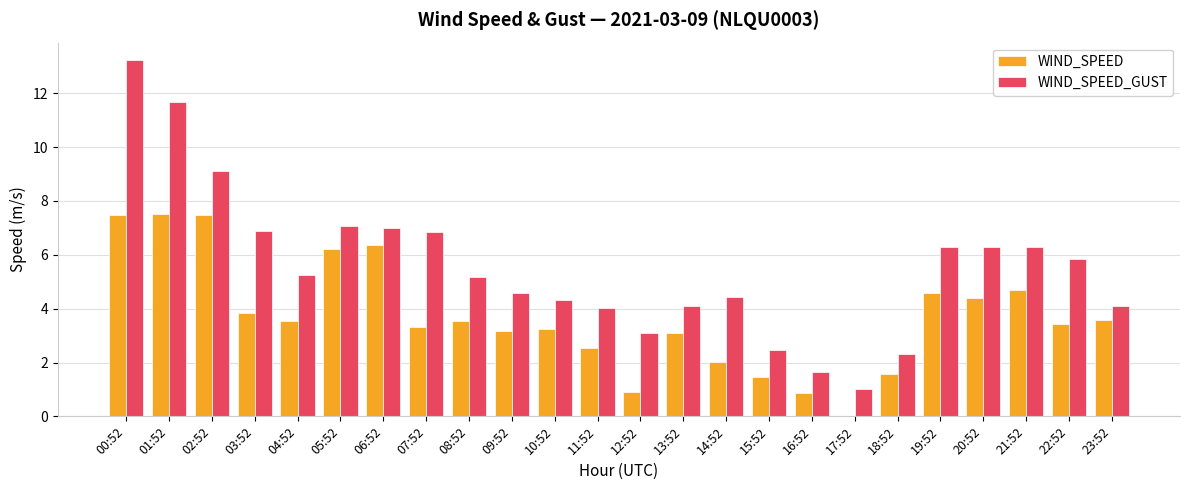

Which series has the largest range (max minus min)?

WIND_SPEED_GUST